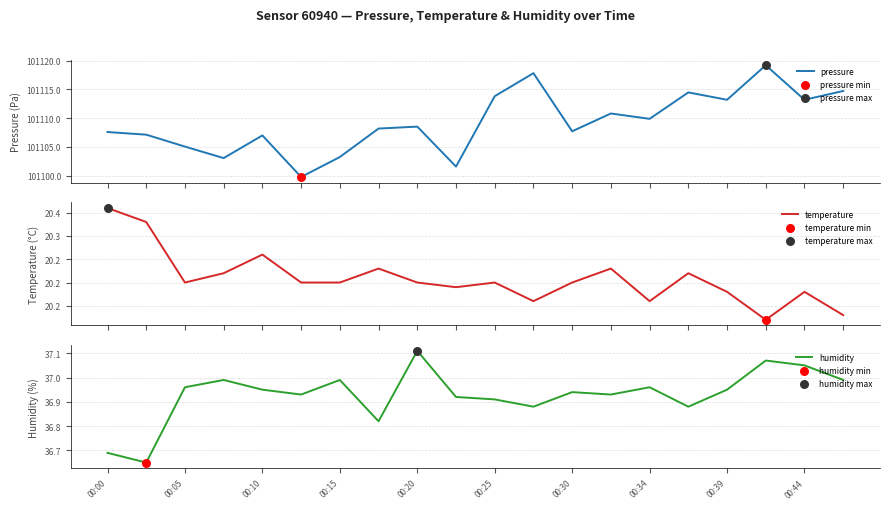

Which series reaches the minimum Y coordinate?

temperature